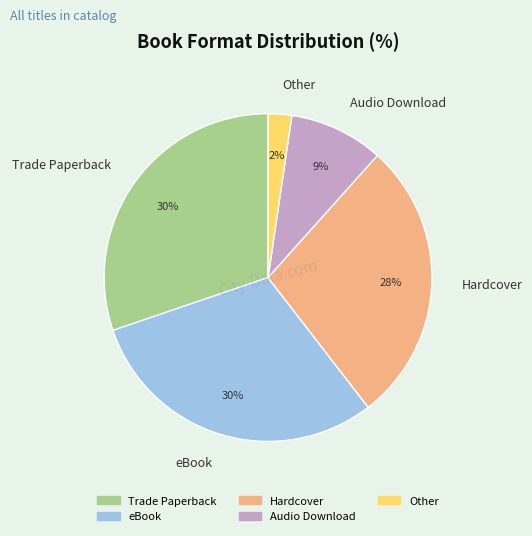

To the nearest percent, what is the difference between the largest and smallest slice percentages?

28%